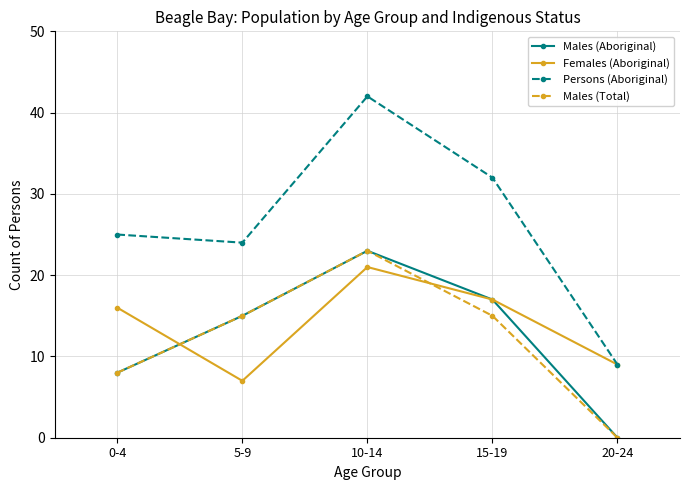

True or false: Males (Aboriginal) and Females (Aboriginal) intersect in this chart.

True